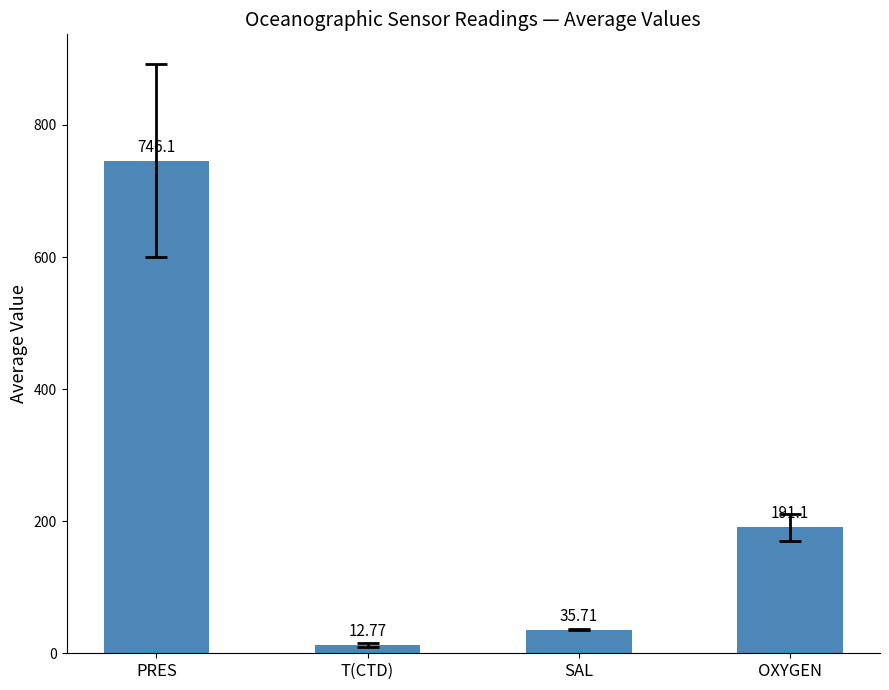

The value at PRES is 746.1. True or false?

True